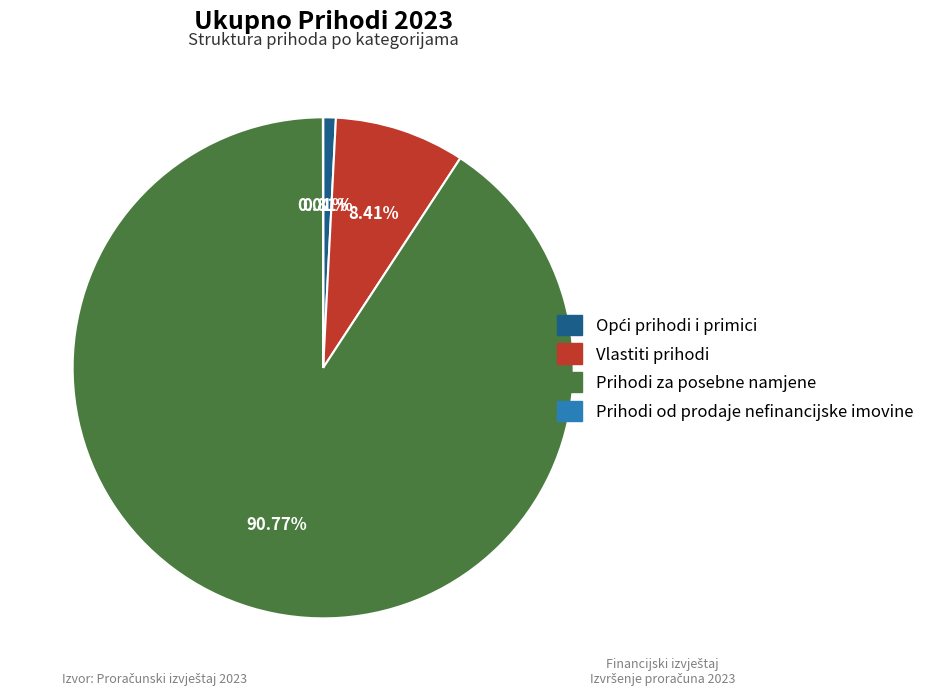

To the nearest percent, what is the difference between the largest and smallest slice percentages?

91%